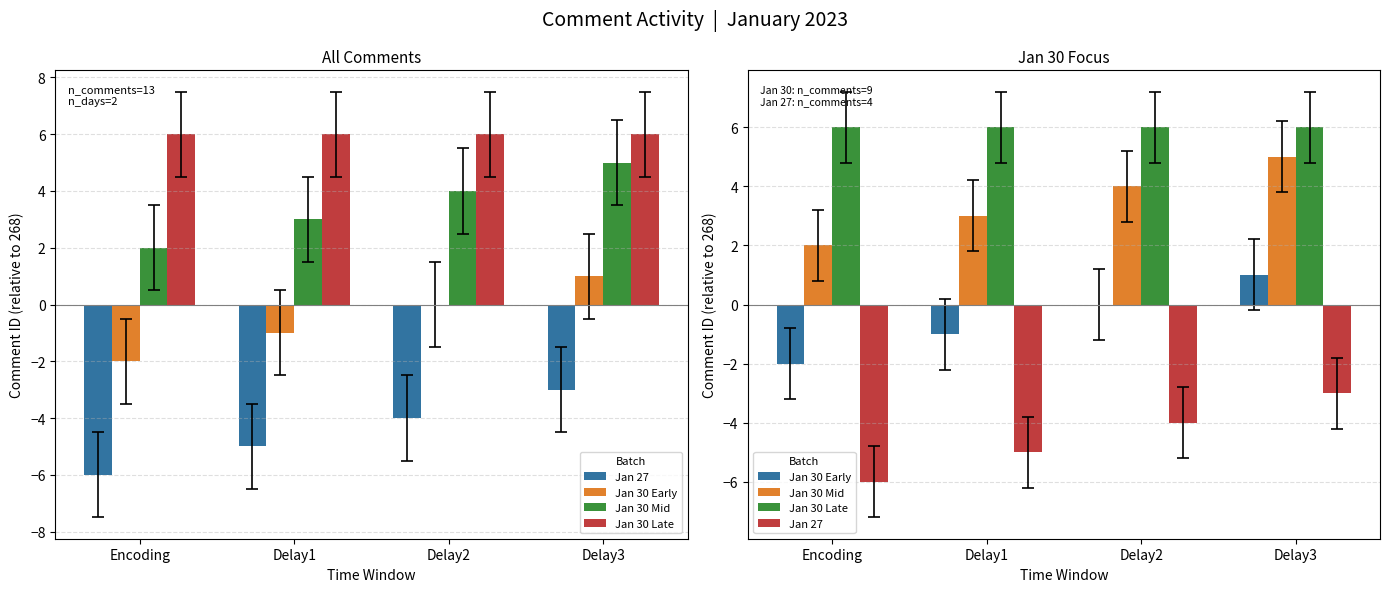

Is it true that Jan 30 Mid equals 4 at Delay2?

True